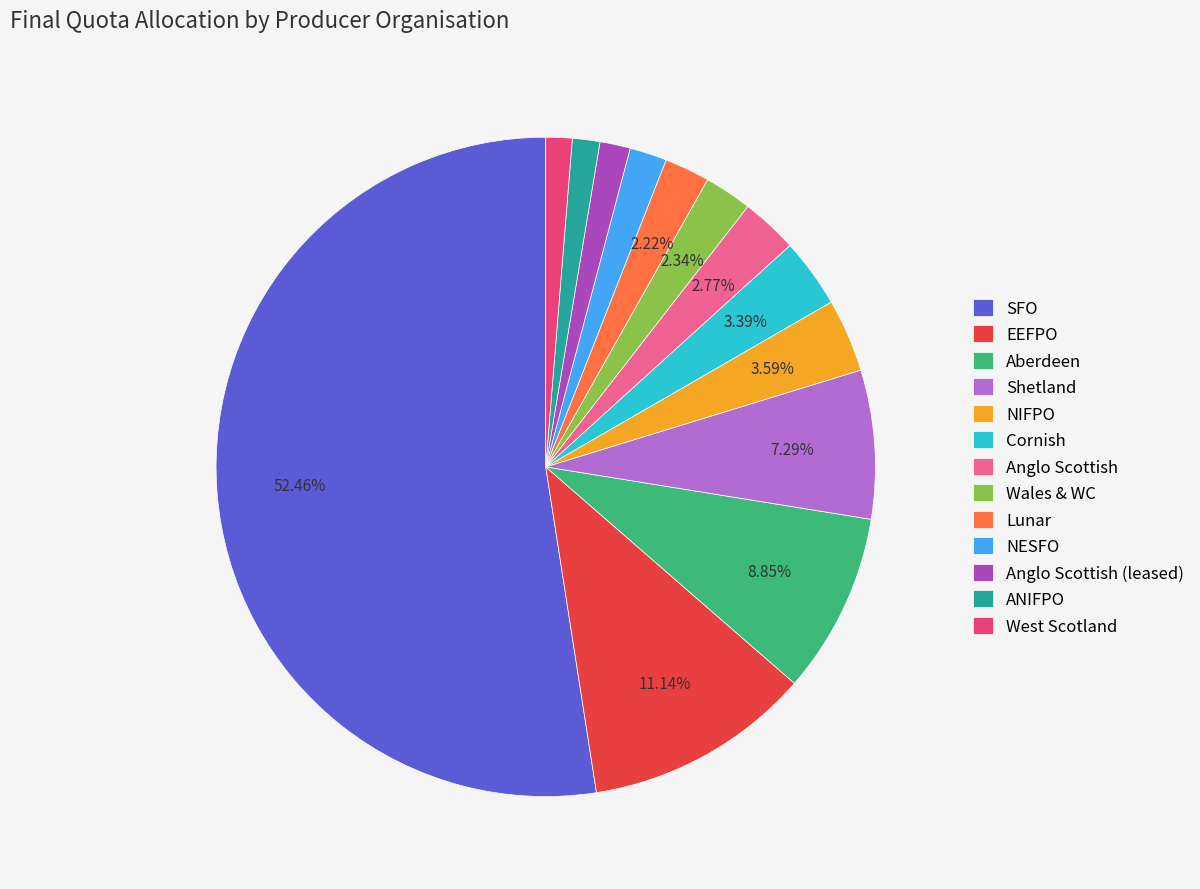

Which category accounts for the majority?

SFO